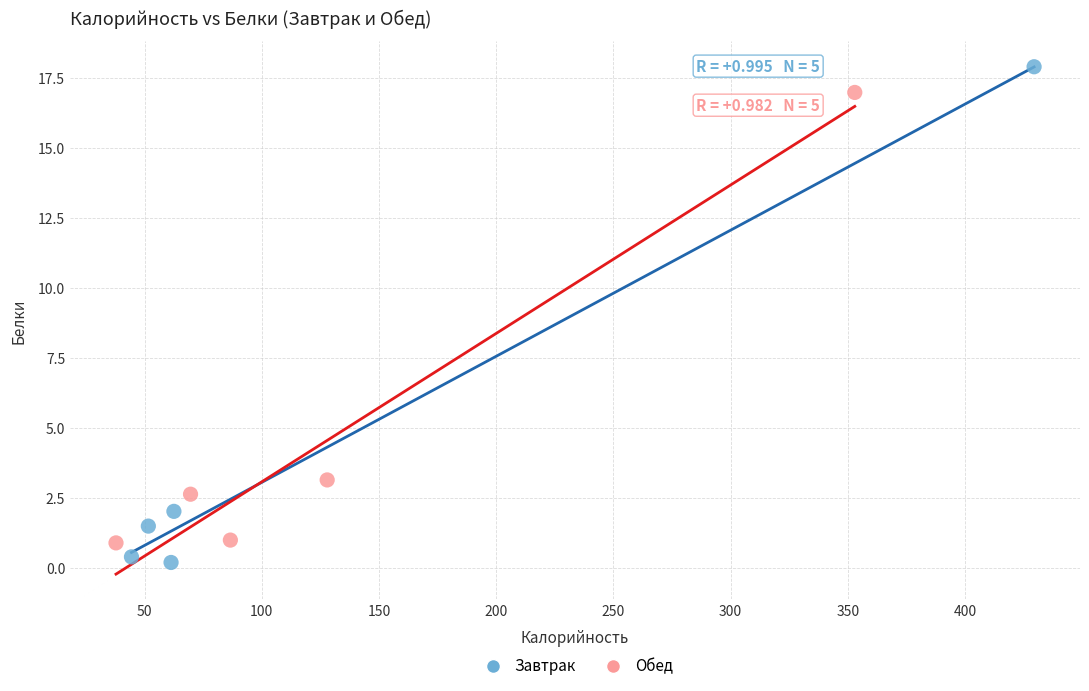

Which series contains the highest Y value?

Завтрак